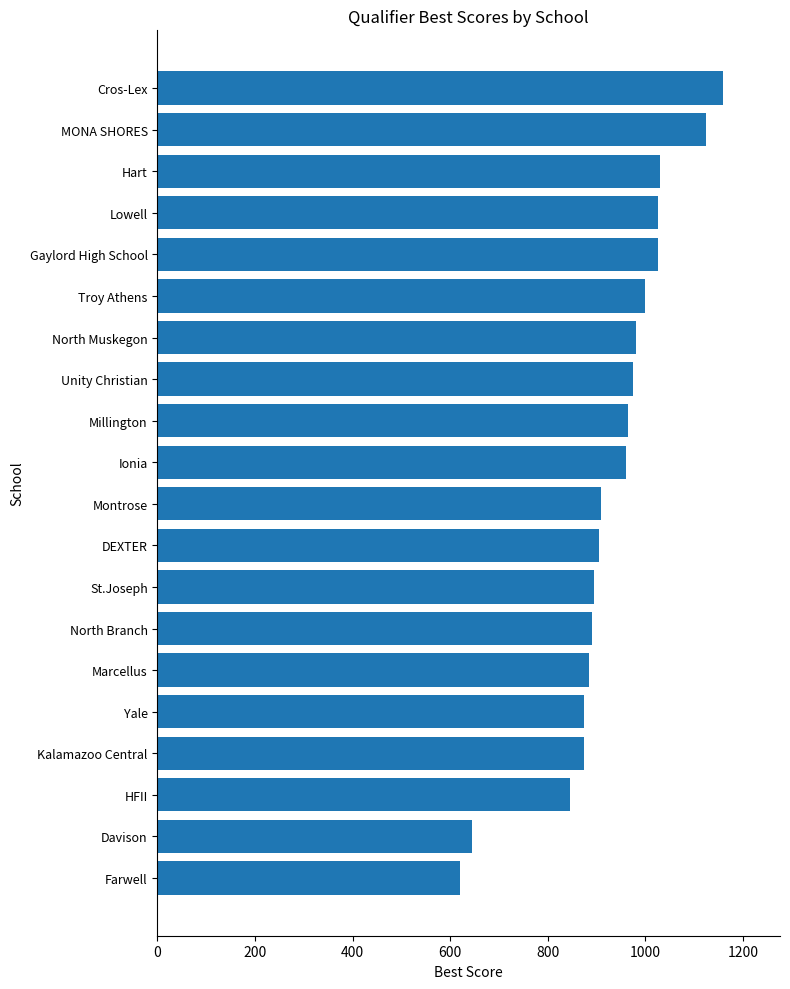

What is the smallest value displayed?

620